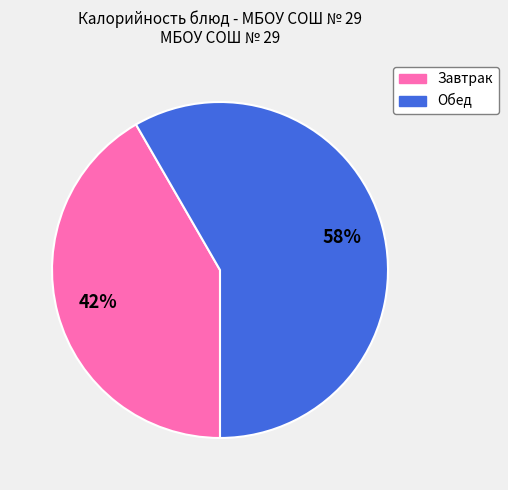

Is there any slice that represents more than half of the pie?

Yes